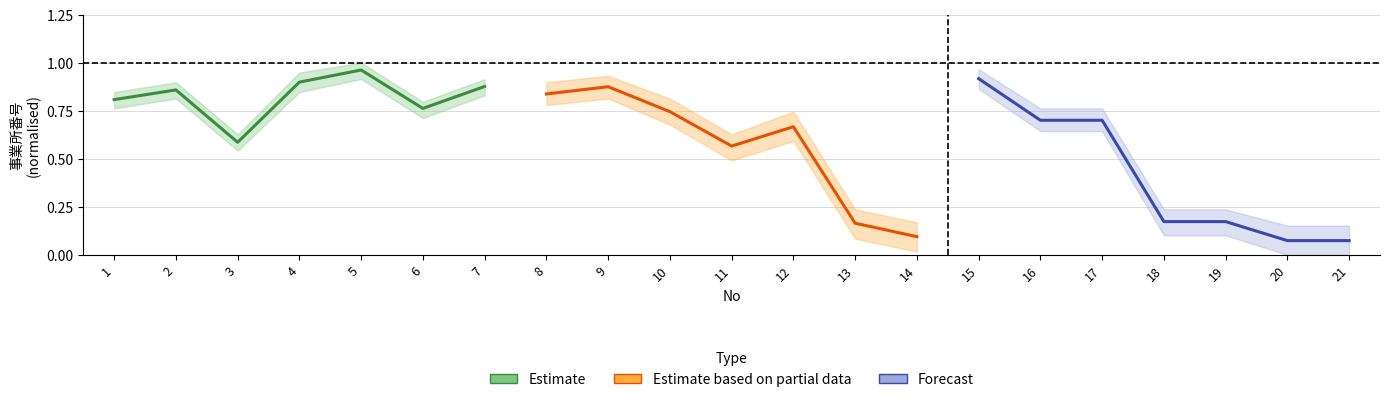

True or false: Forecast has more than 2 points higher than both neighbors.

False